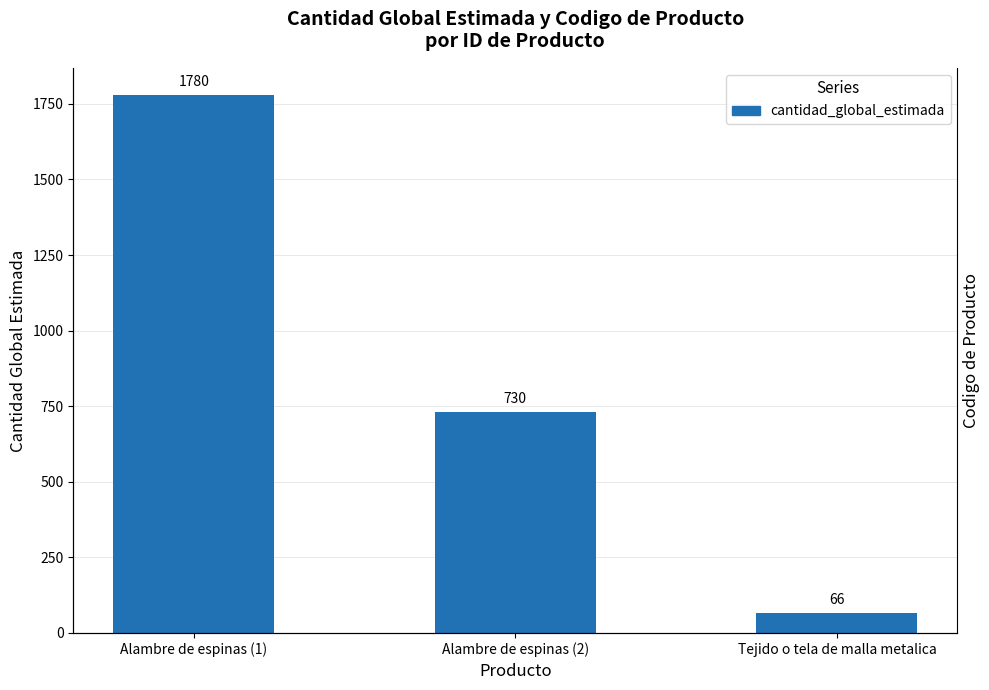

What is the ratio of the value at Alambre de espinas (2) to the value at Tejido o tela de malla metalica?

11.1